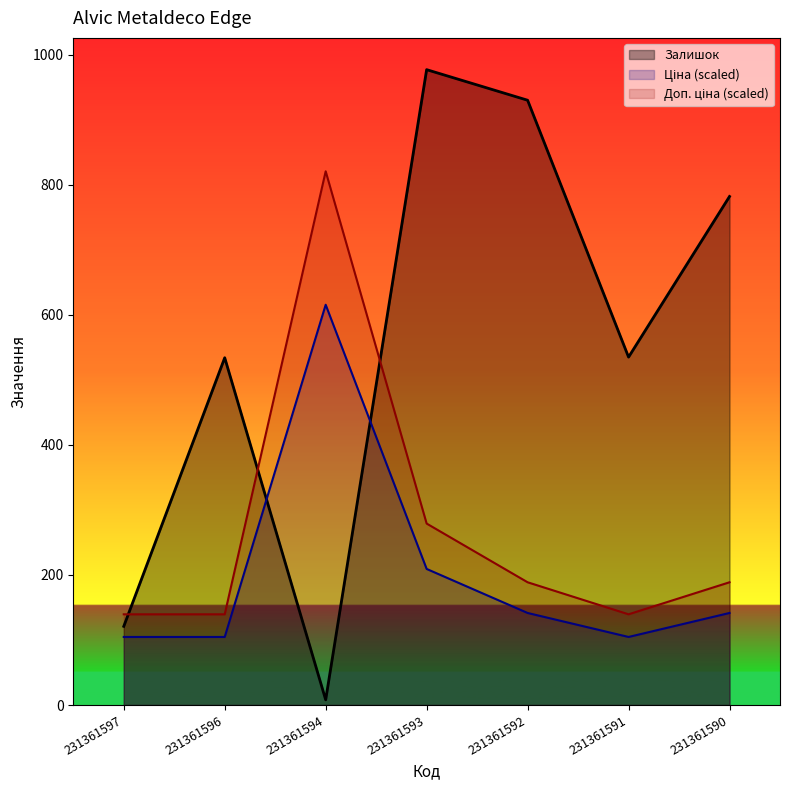

Rank the series by their maximum value, from lowest to highest.

Ціна, Доп. ціна, Залишок